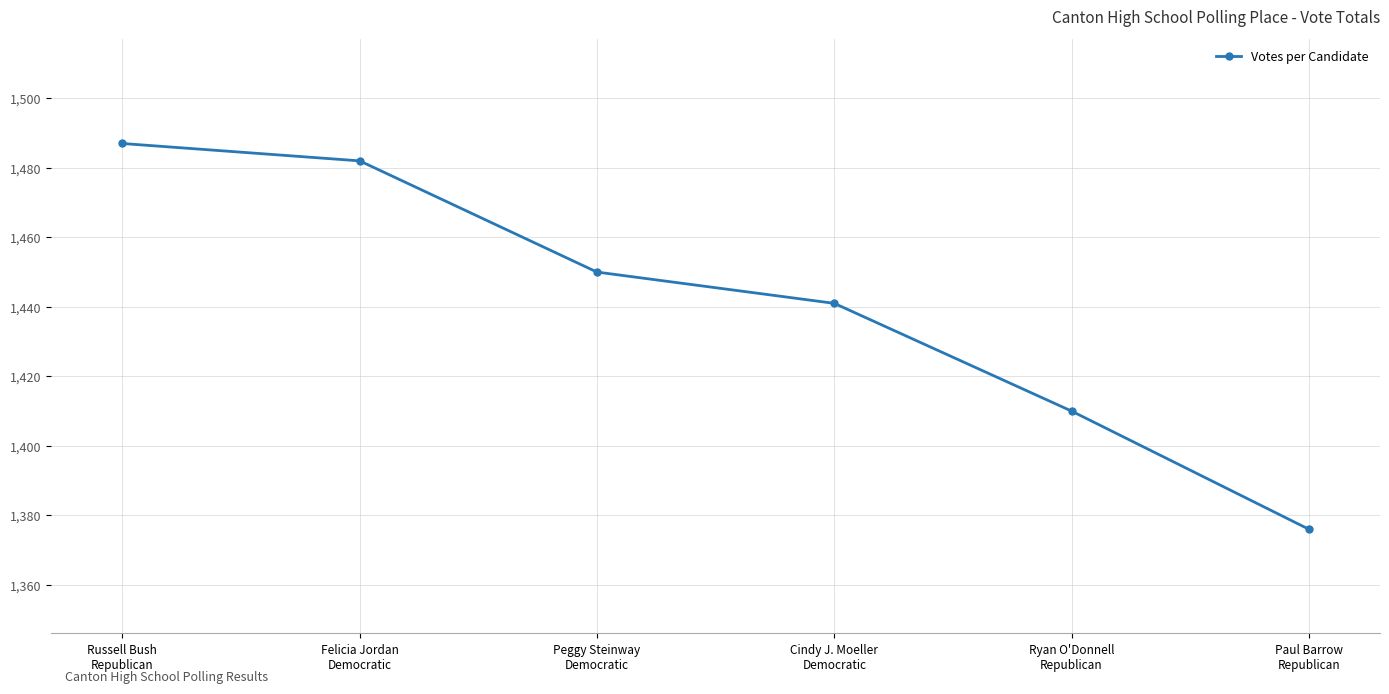

What is the label of the 5th point from the left?

Ryan O'Donnell
Republican